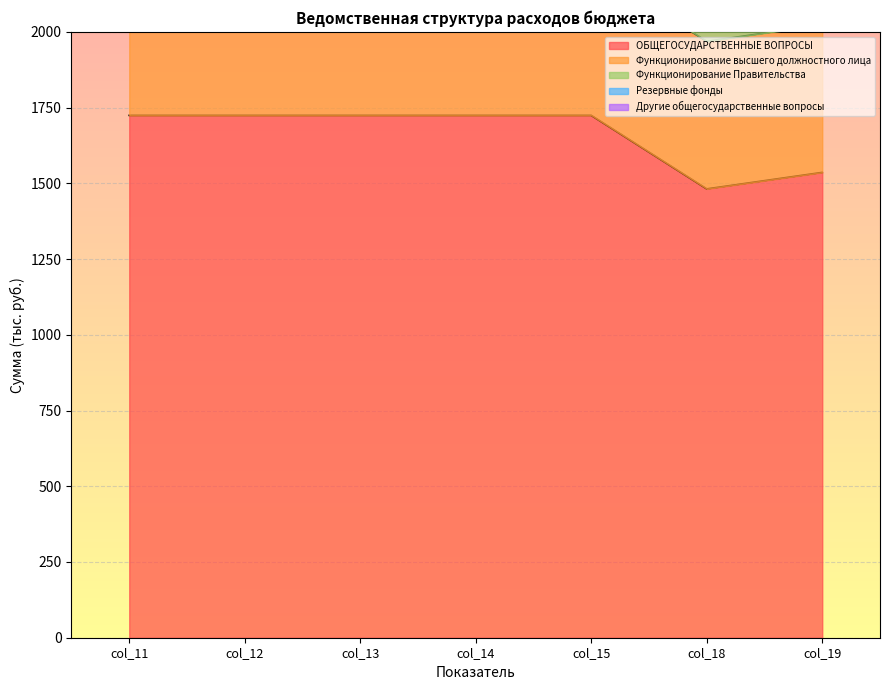

Where does the Функционирование высшего должностного лица series first go above 3102?

col_11